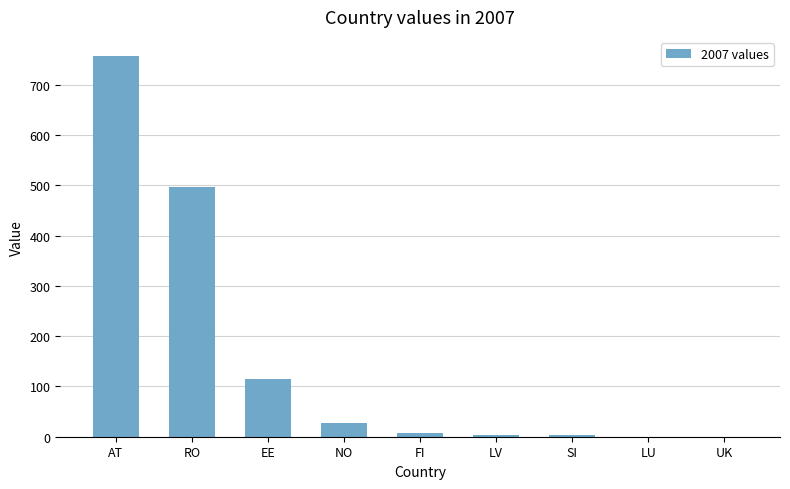

The value at EE is 170. True or false?

False